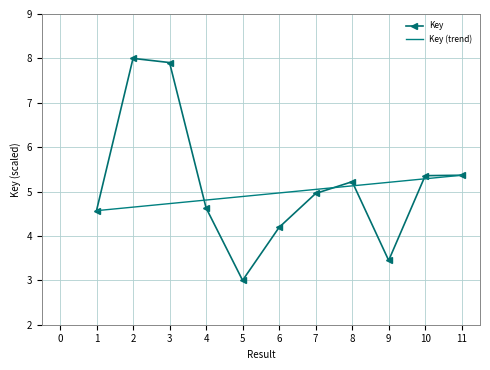

Which series has the widest spread of values?

Key